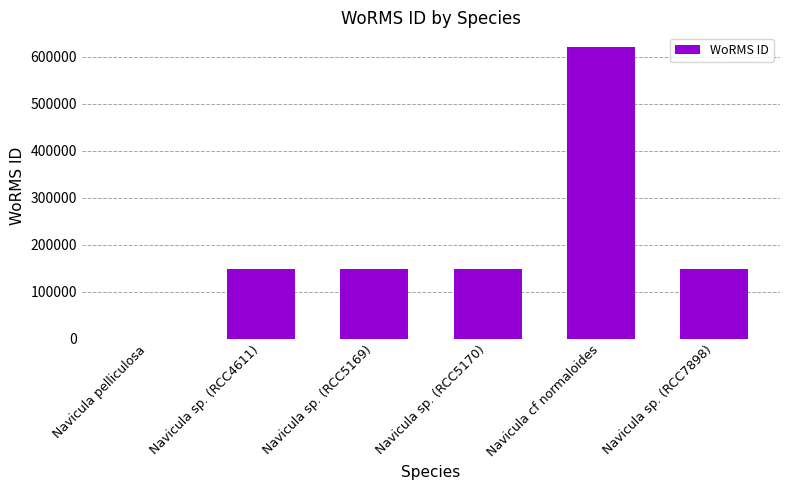

What is the change in value from Navicula pelliculosa to Navicula sp. (RCC5169)?

+149142